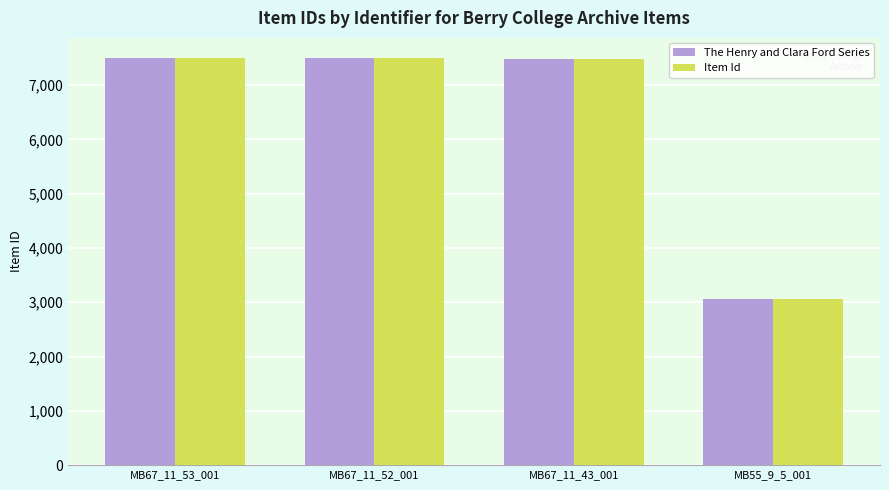

Is the value of The Henry and Clara Ford Series at MB67_11_43_001 greater than the value of Item Id at MB55_9_5_001?

Yes